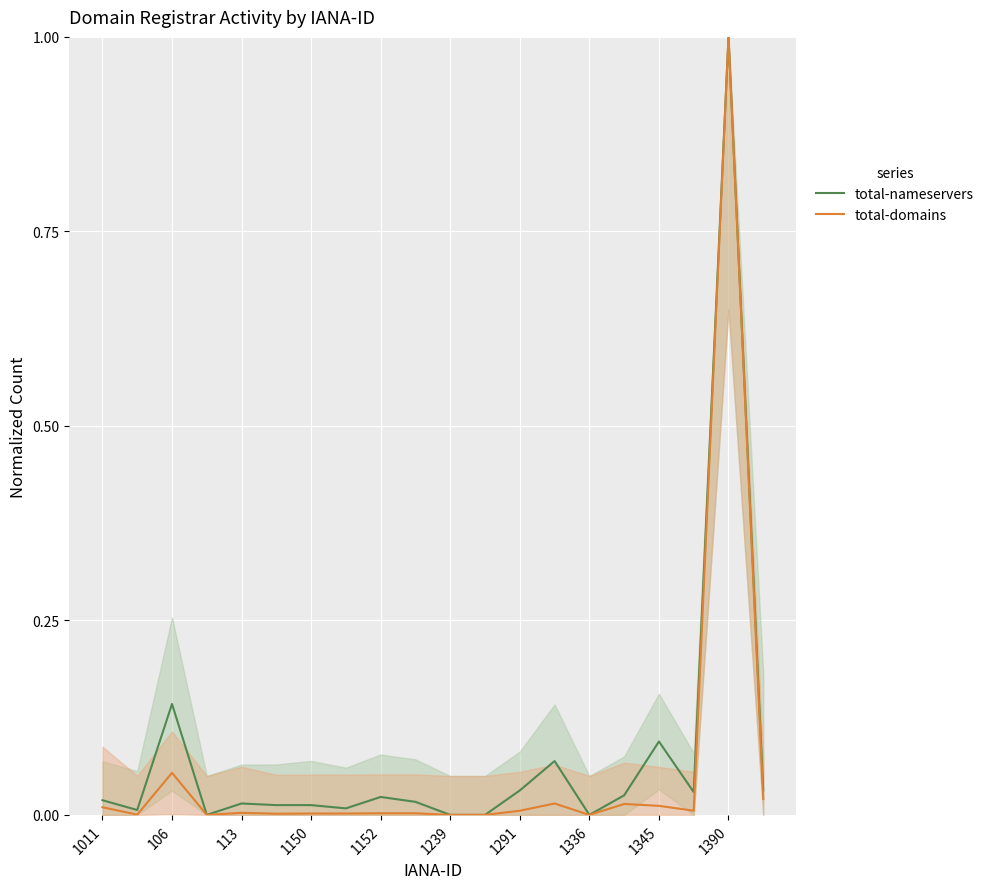

Count the number of categories in the chart.

20